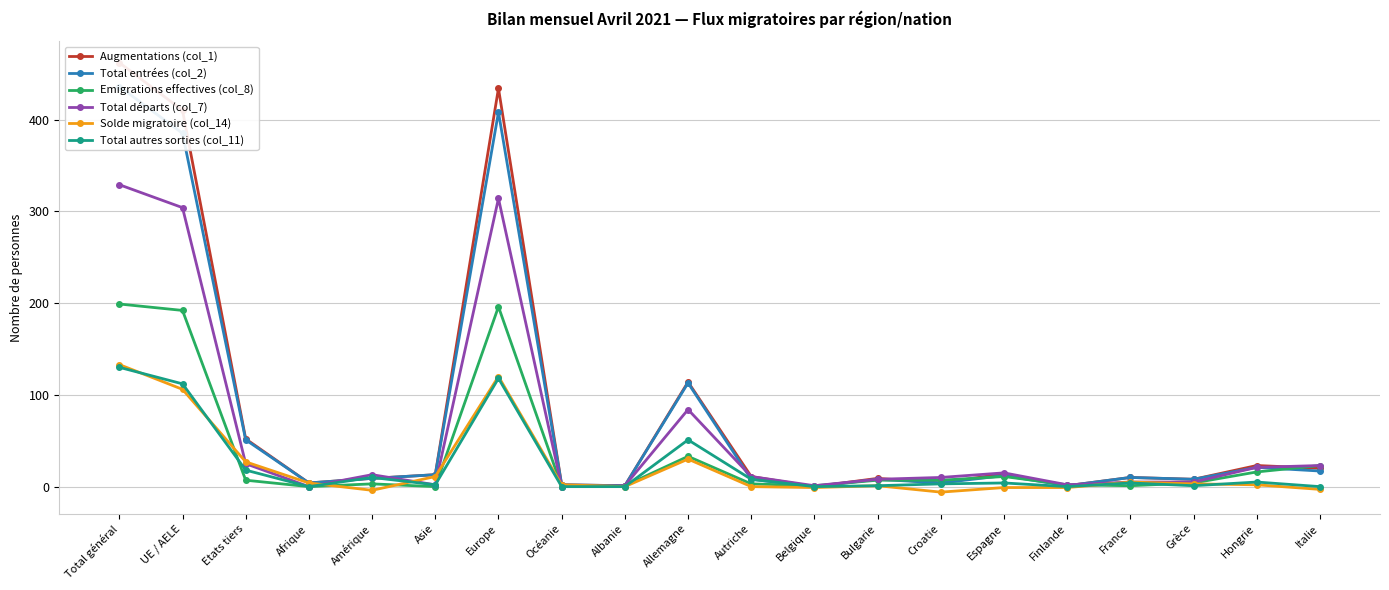

What are all the series names shown in the legend?

Augmentations (col_1), Total entrées (col_2), Emigrations effectives (col_8), Total départs (col_7), Solde migratoire (col_14), Total autres sorties (col_11)